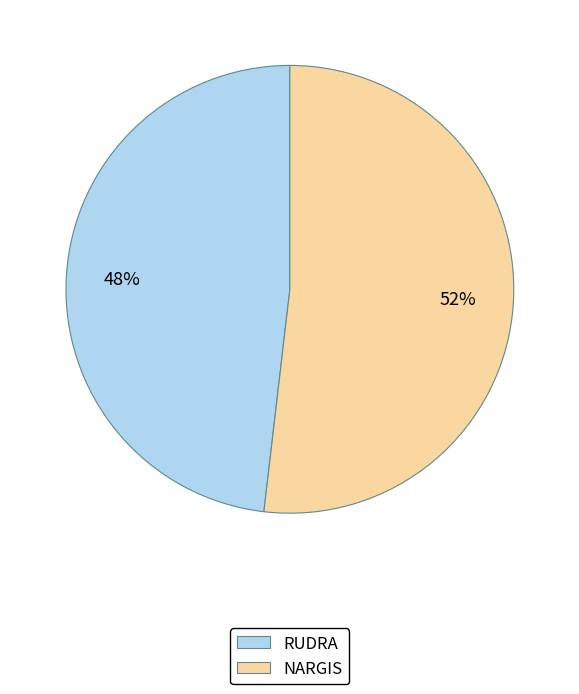

Rank the categories by value from highest to lowest.

NARGIS, RUDRA